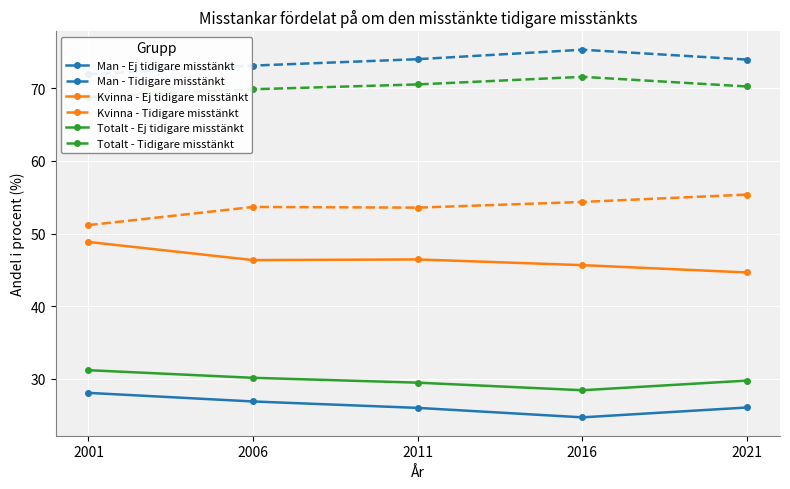

What is the average value of the Man - Tidigare misstänkt series?

73.7